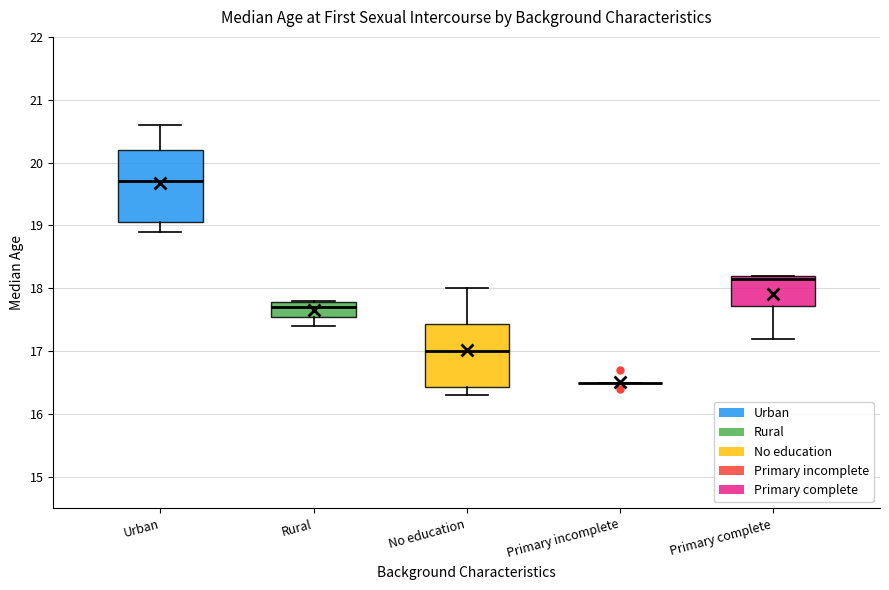

Reading left to right, read every box against the y-axis: the position of its median line, the range the box covers, and the ends of its whiskers. The values are not printed on the chart, so give them approximately, as read against the axis.

Urban: median 19.7, box 19.1 to 20.2, whiskers 18.9 to 20.6
Rural: median 17.7, box 17.6 to 17.8, whiskers 17.4 to 17.8
No education: median 17.0, box 16.4 to 17.4, whiskers 16.3 to 18.0
Primary incomplete: box collapsed to a line at 16.5, whiskers 16.5 to 16.5
Primary complete: median 18.2 (just below the box's upper edge), box 17.7 to 18.2, whiskers 17.2 to 18.2